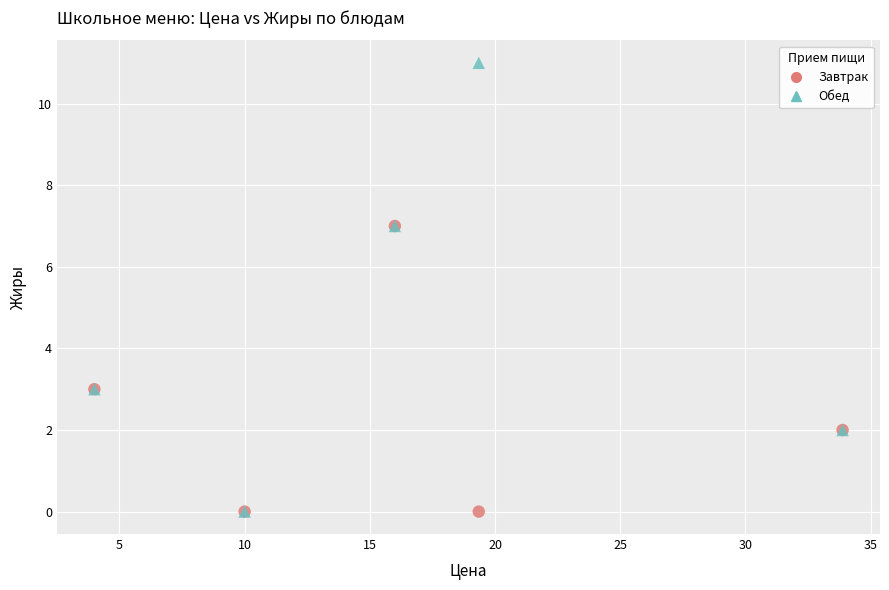

Which series has the largest Y range (max minus min)?

Обед